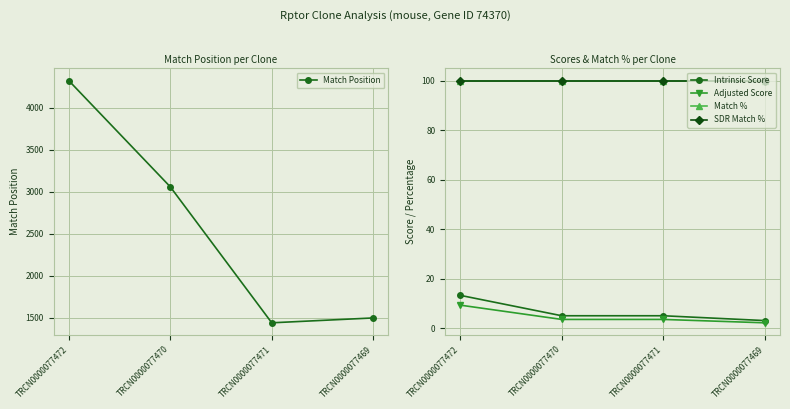

List the labels in order of Match Position value, smallest first.

TRCN0000077471, TRCN0000077469, TRCN0000077470, TRCN0000077472